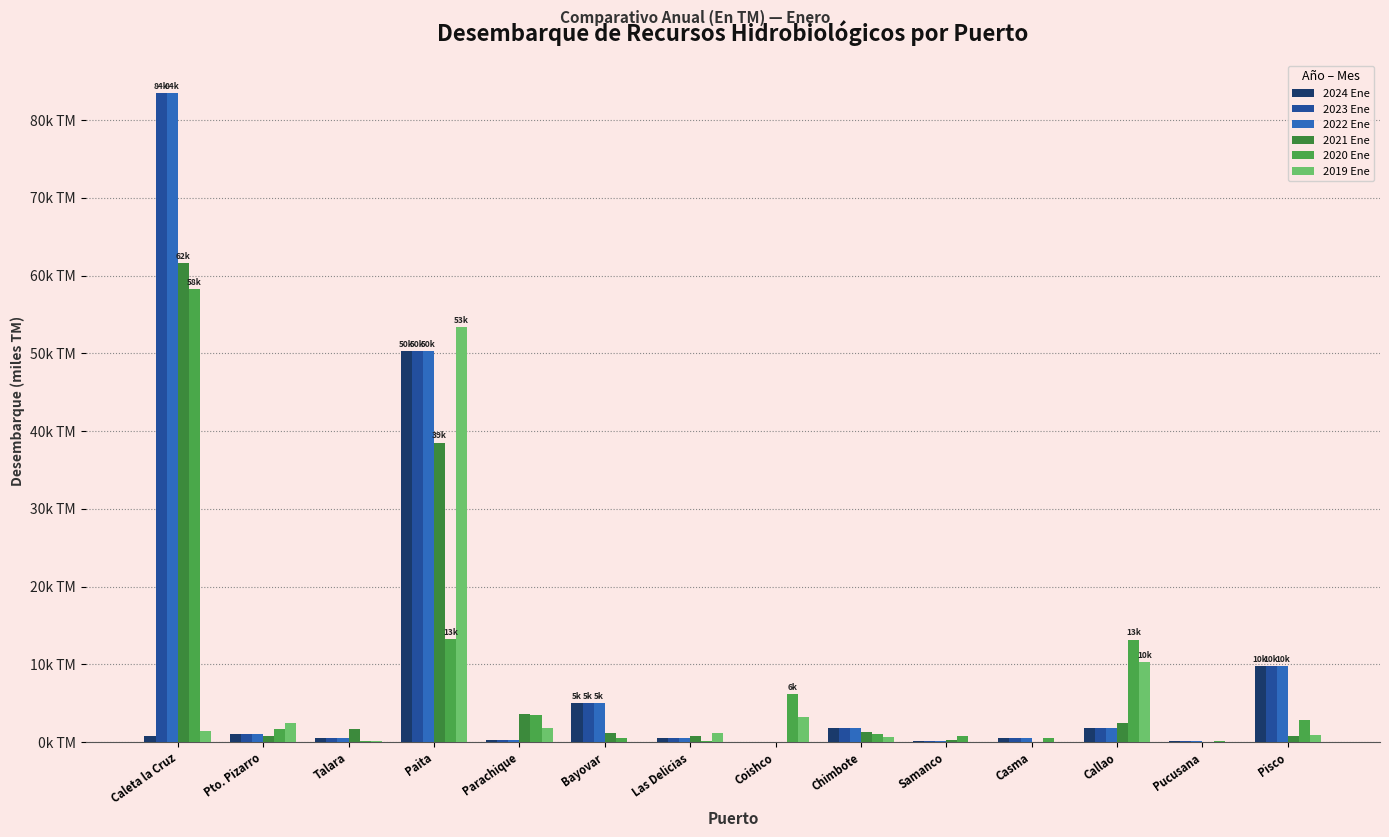

Reading right to left, transcribe all the data shown in this chart.

2024 Ene: Pisco=9.8	Pucusana=0.2	Callao=1.8	Casma=0.5	Samanco=0.1	Chimbote=1.9	Coishco=0.0	Las Delicias=0.5	Bayovar=5.0	Parachique=0.2	Paita=50.3	Talara=0.5	Pto. Pizarro=1.1	Caleta la Cruz=0.8
2023 Ene: Pisco=9.8	Pucusana=0.2	Callao=1.8	Casma=0.5	Samanco=0.1	Chimbote=1.9	Coishco=0.0	Las Delicias=0.5	Bayovar=5.0	Parachique=0.2	Paita=50.3	Talara=0.5	Pto. Pizarro=1.1	Caleta la Cruz=83.5
2022 Ene: Pisco=9.8	Pucusana=0.2	Callao=1.8	Casma=0.5	Samanco=0.1	Chimbote=1.9	Coishco=0.0	Las Delicias=0.5	Bayovar=5.0	Parachique=0.2	Paita=50.3	Talara=0.5	Pto. Pizarro=1.1	Caleta la Cruz=83.5
2021 Ene: Pisco=0.8	Pucusana=0.1	Callao=2.4	Casma=0.0	Samanco=0.3	Chimbote=1.3	Coishco=0.0	Las Delicias=0.7	Bayovar=1.1	Parachique=3.6	Paita=38.5	Talara=1.7	Pto. Pizarro=0.8	Caleta la Cruz=61.6
2020 Ene: Pisco=2.8	Pucusana=0.1	Callao=13.2	Casma=0.6	Samanco=0.7	Chimbote=1.1	Coishco=6.2	Las Delicias=0.2	Bayovar=0.6	Parachique=3.5	Paita=13.2	Talara=0.1	Pto. Pizarro=1.7	Caleta la Cruz=58.2
2019 Ene: Pisco=0.9	Pucusana=0.1	Callao=10.3	Casma=0.0	Samanco=0.0	Chimbote=0.6	Coishco=3.3	Las Delicias=1.1	Bayovar=0.0	Parachique=1.8	Paita=53.3	Talara=0.1	Pto. Pizarro=2.5	Caleta la Cruz=1.5